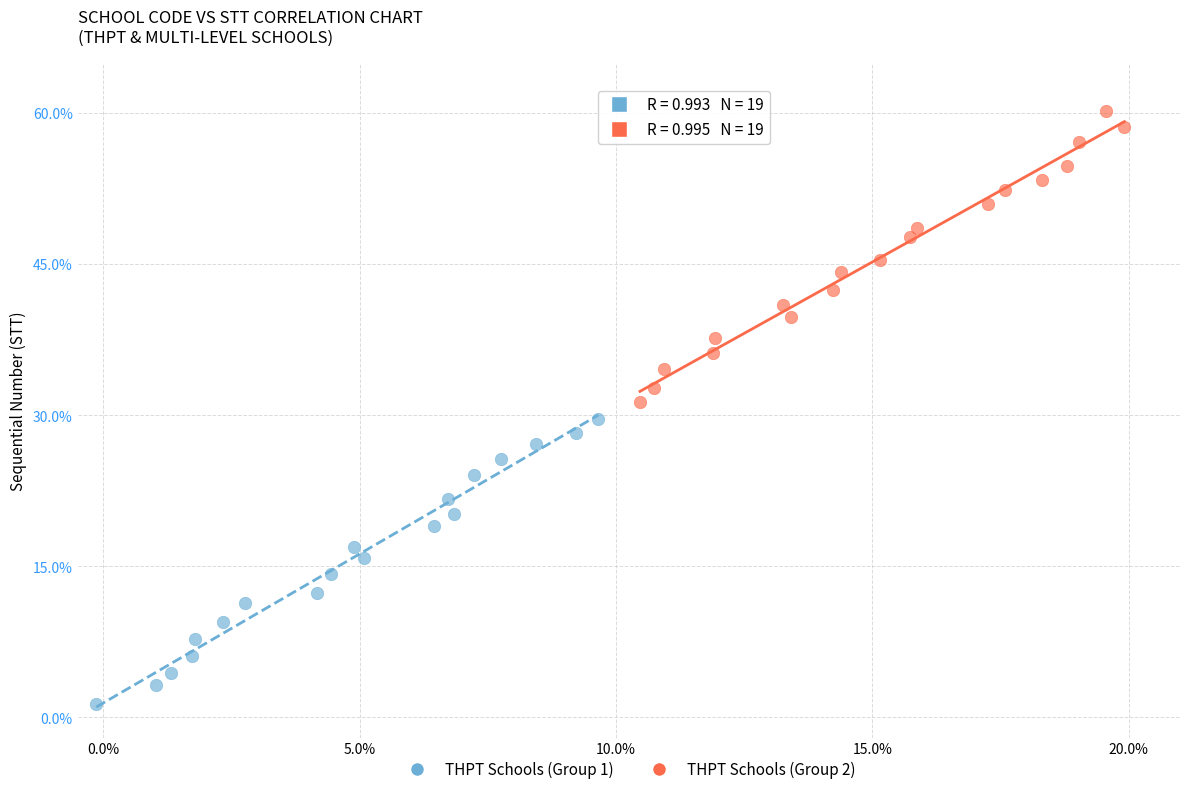

Which series reaches the maximum Y coordinate?

THPT Schools (Group 2)